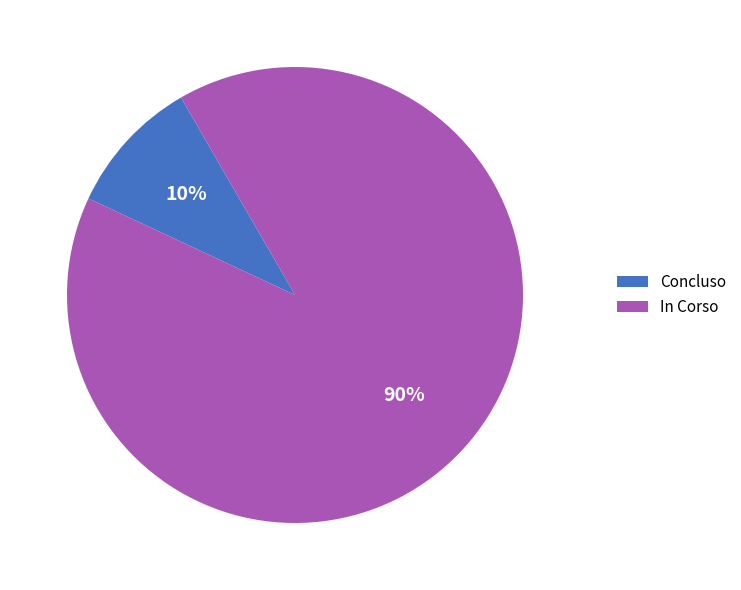

Which has a higher value, Concluso or In Corso?

In Corso